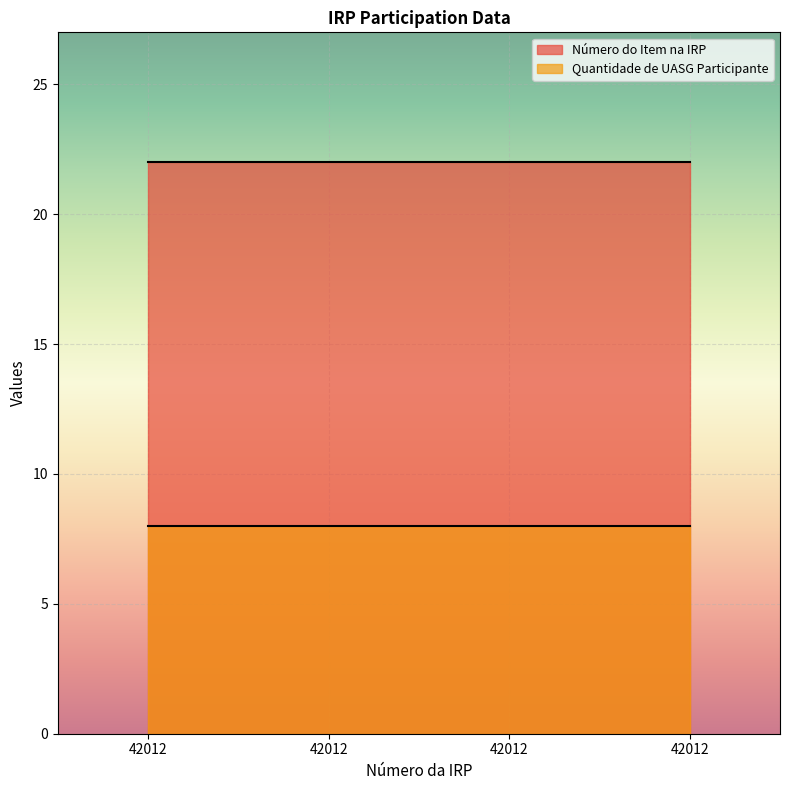

At 42012, list the series in order from largest to smallest.

Número do Item na IRP, Quantidade de UASG Participante